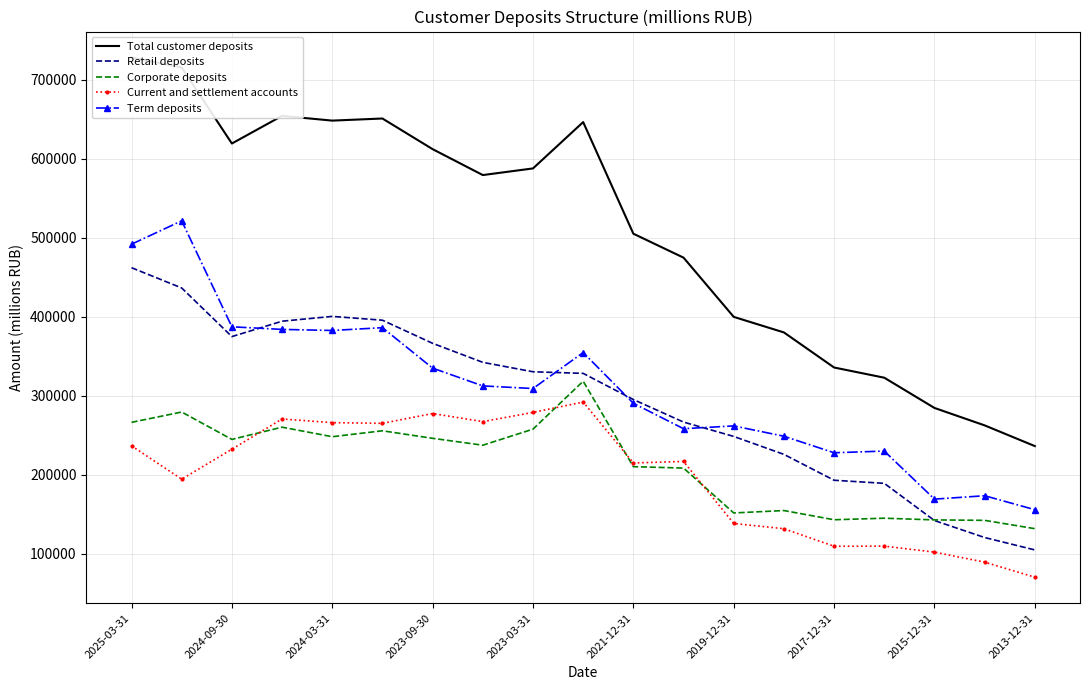

What is the difference between the maximum and second lowest values in the Total customer deposits series?

465967.8